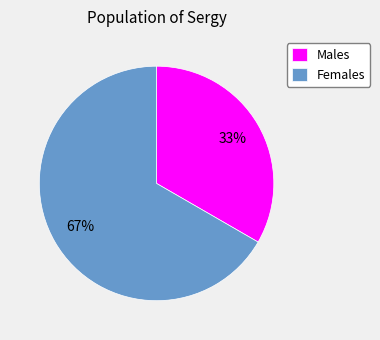

What is the majority slice?

Females